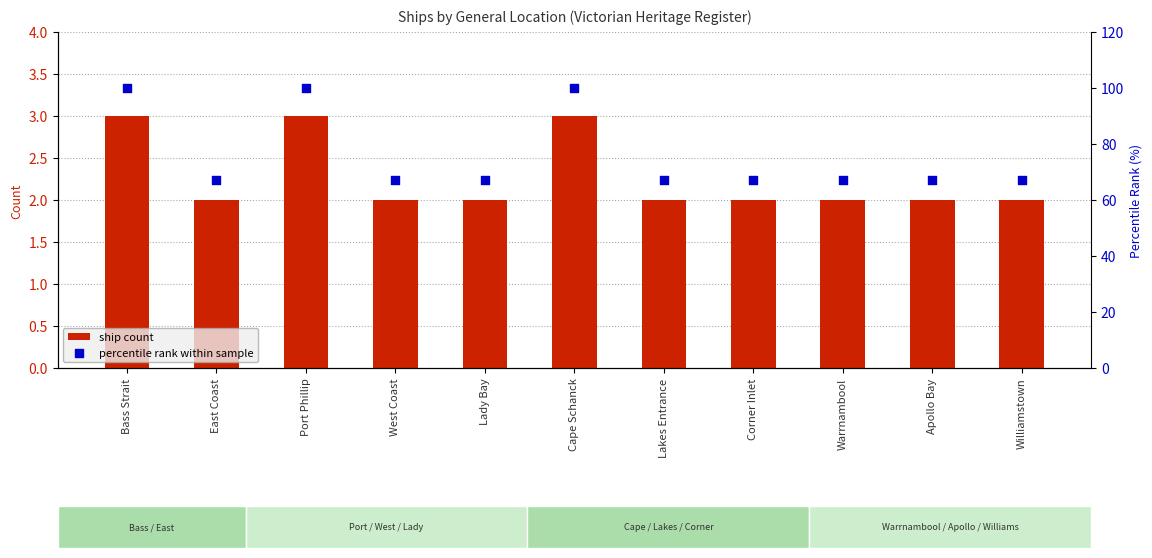

Is the value of ship count at East Coast greater than the value of percentile rank within sample at Warrnambool?

No